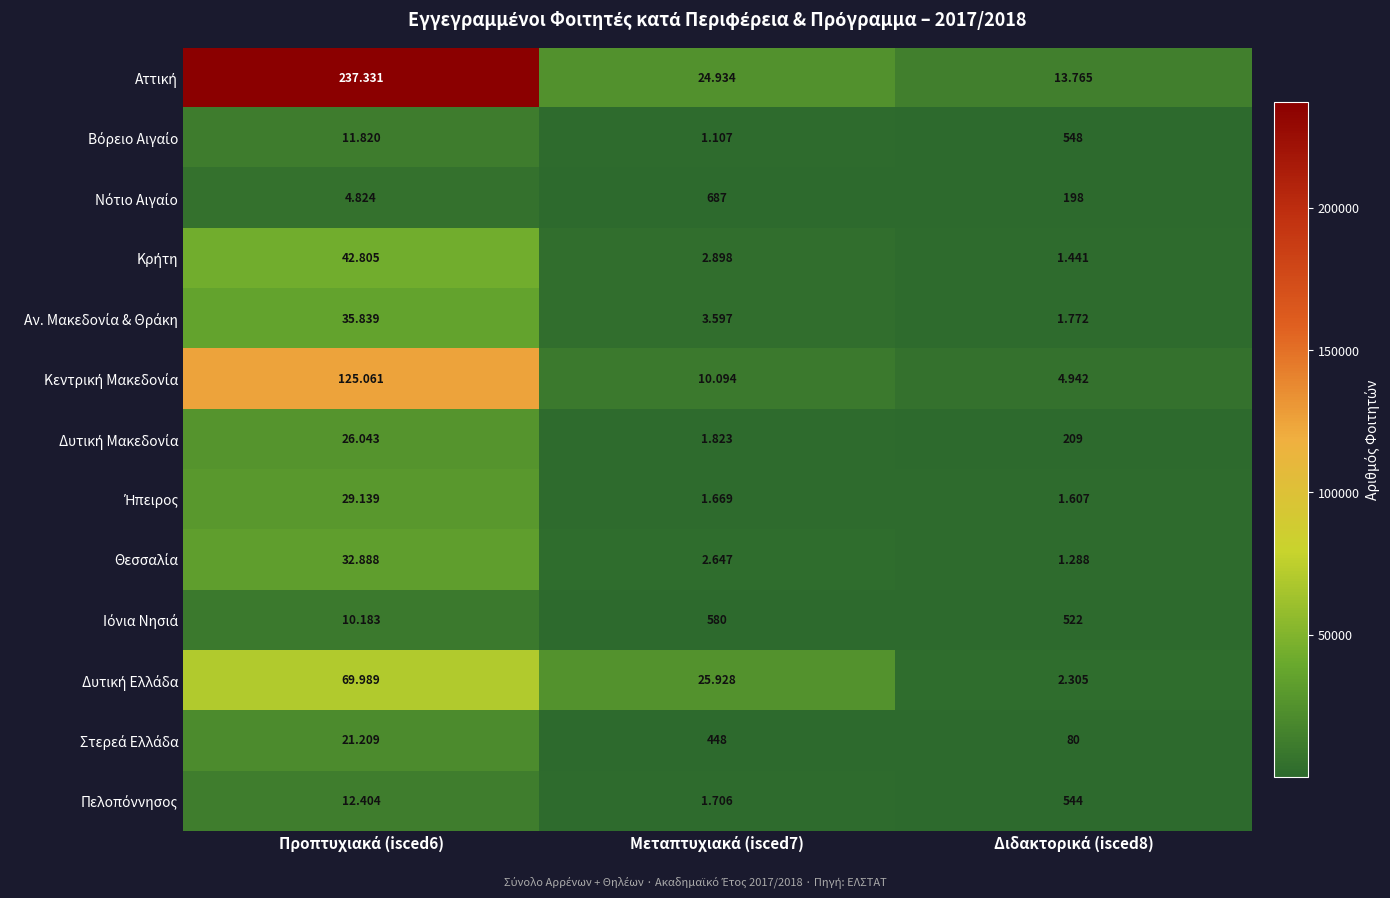

Which series has the largest total across all categories?

Αττική